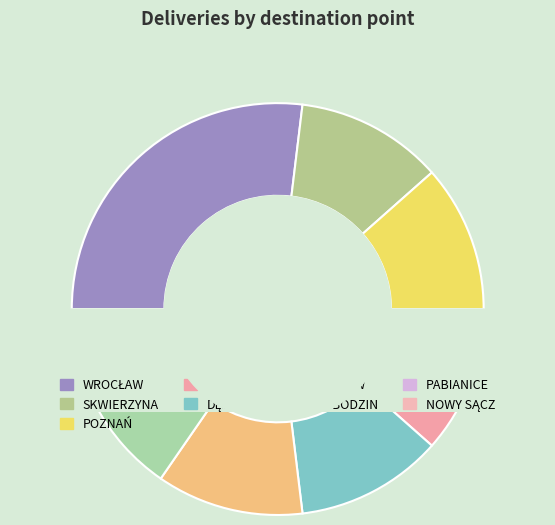

To the nearest percent, what percentage of the pie is NOWY SĄCZ?

4%